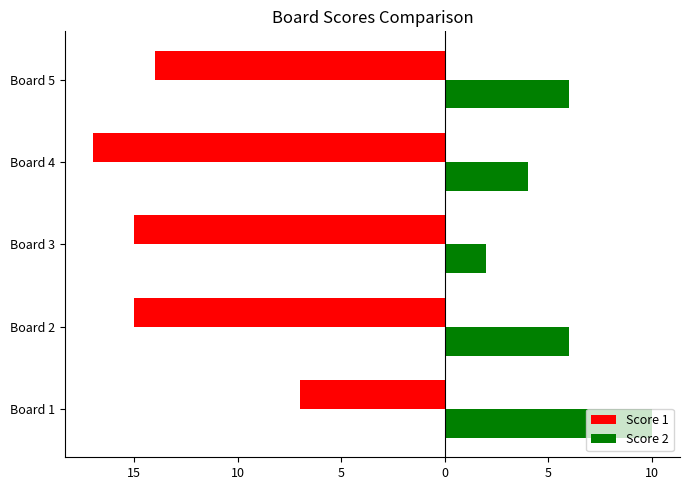

What are all the series names shown in the legend?

Score 1, Score 2